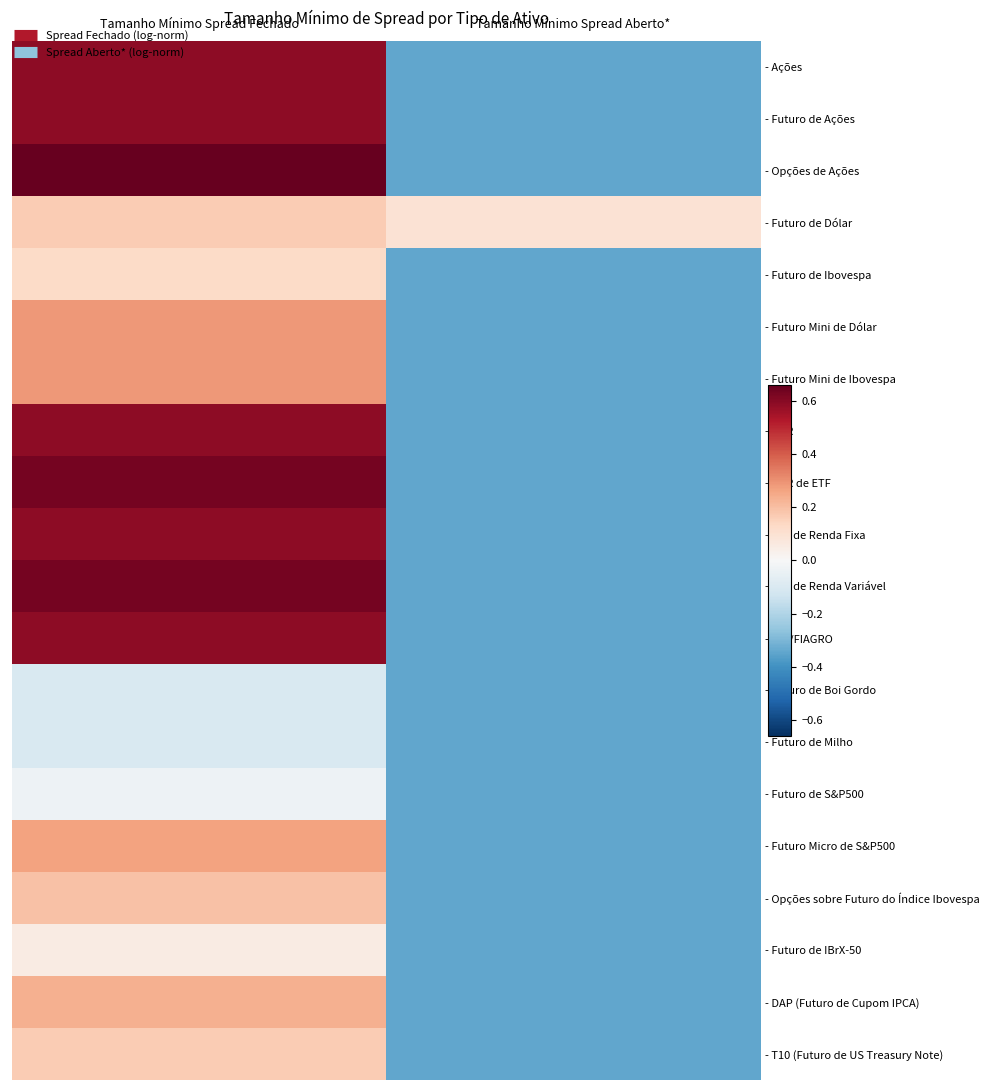

At how many categories does at least one series exceed 0?

2